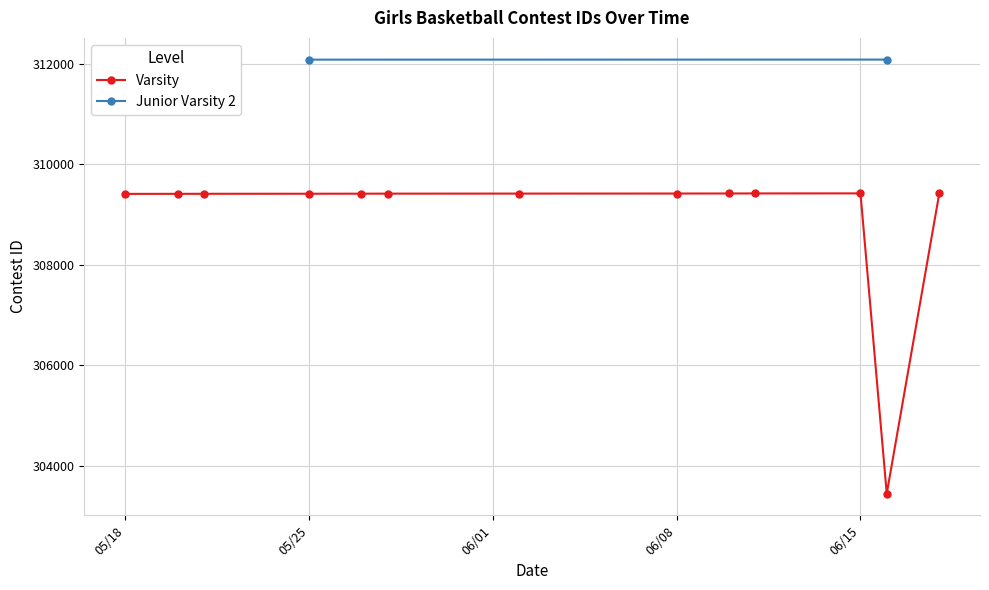

What is the minimum value for Varsity?

303449